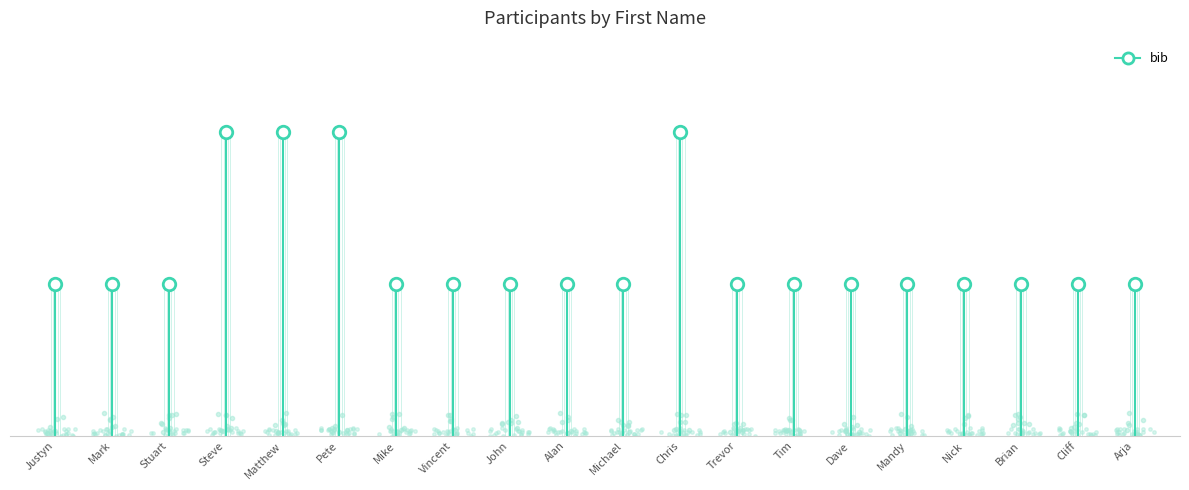

Is this an area chart (filled region under the line)?

No